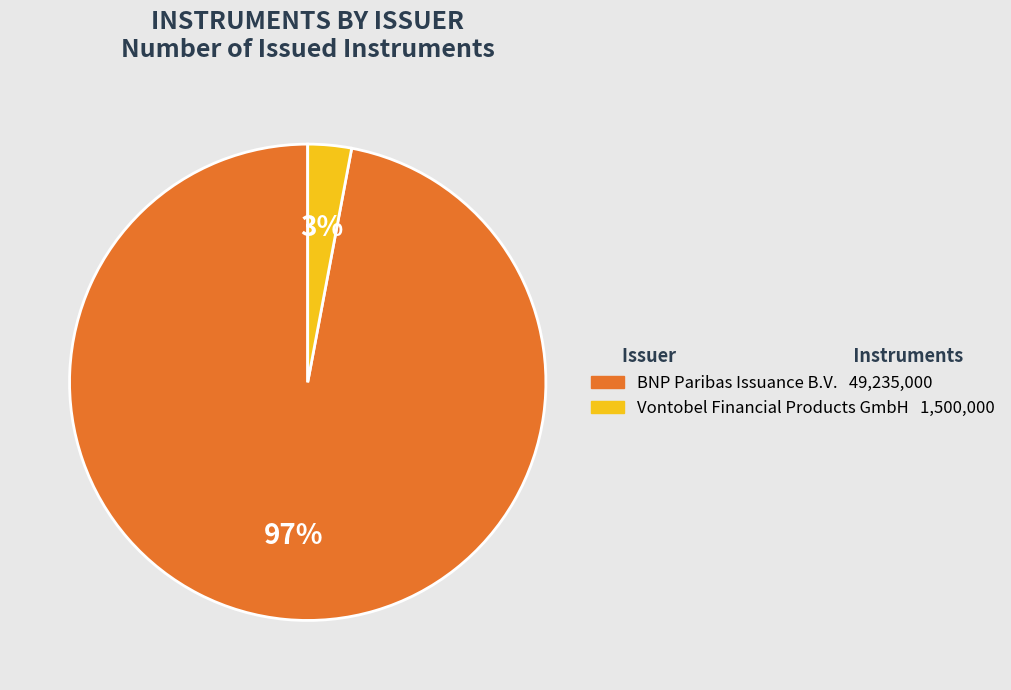

Do BNP Paribas Issuance B.V. and Vontobel Financial Products GmbH together represent more than half of the pie?

Yes